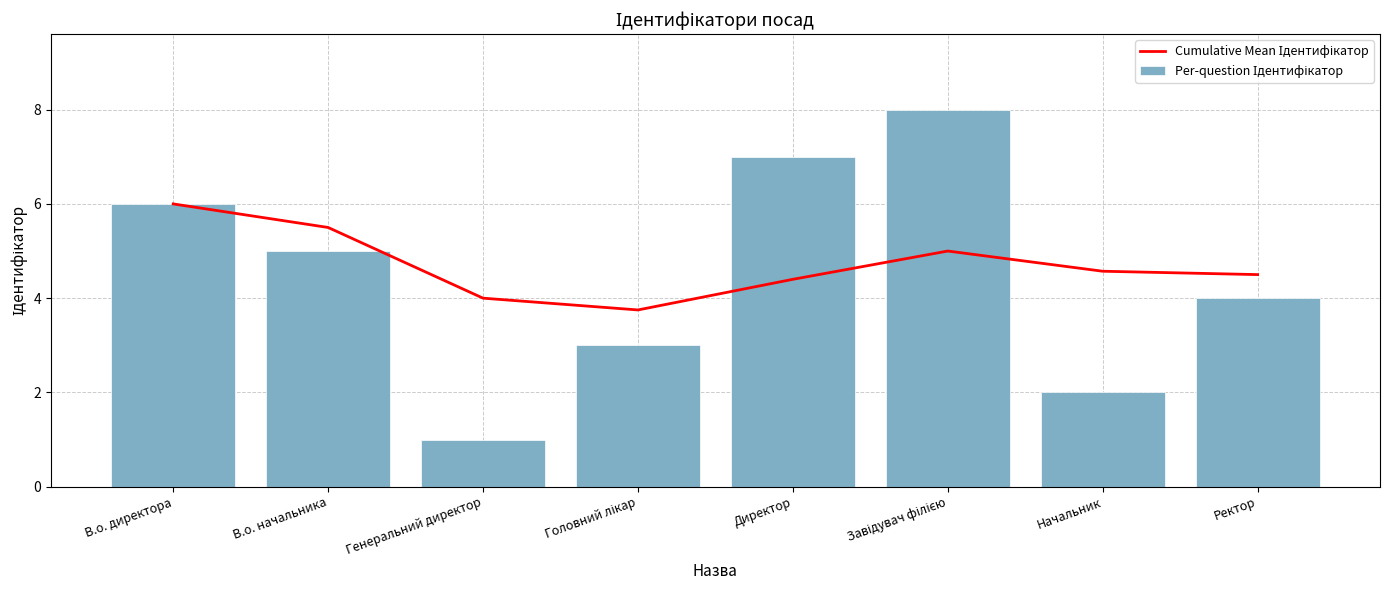

What is the average value of the Cumulative Mean Ідентифікатор series?

4.7